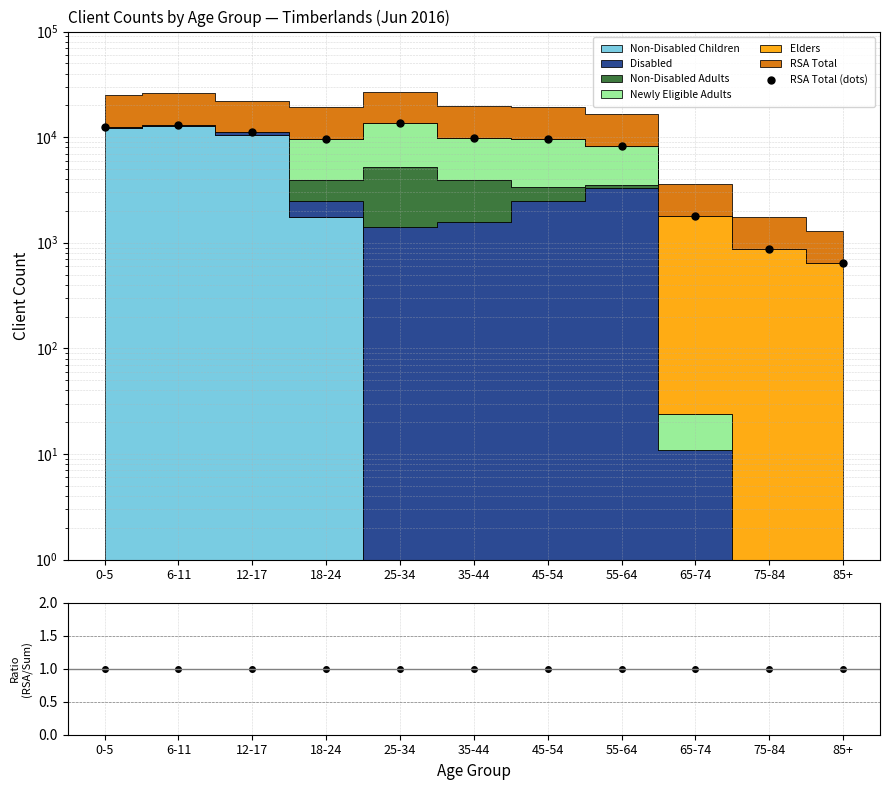

Reading left to right, list all the values displayed in this chart.

RSA Total (dots): 0-5=12512.0	6-11=13141.0	12-17=11107.0	18-24=9628.0	25-34=13525.0	35-44=9880.0	45-54=9551.0	55-64=8253.0	65-74=1808.0	75-84=874.0	85+=642.0
RSA Total / Sum: 0-5=1.0	6-11=1.0	12-17=1.0	18-24=1.0	25-34=1.0	35-44=1.0	45-54=1.0	55-64=1.0	65-74=1.0	75-84=1.0	85+=1.0